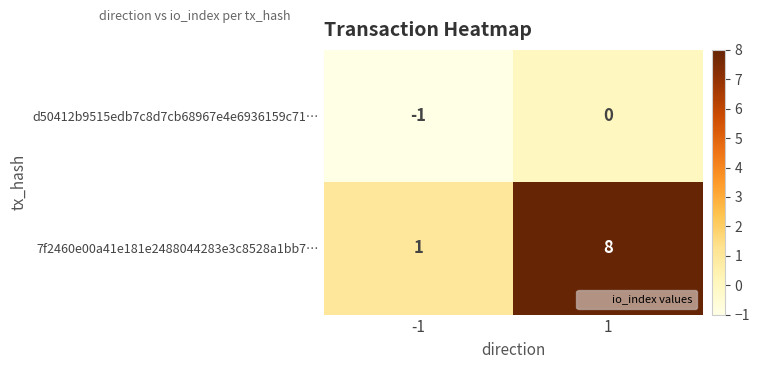

What is the smallest value displayed?

-1